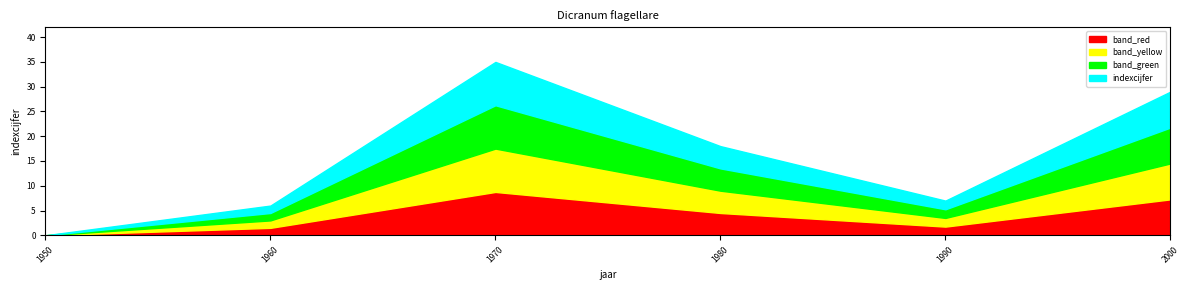

At how many categories does at least one series exceed 18?

2